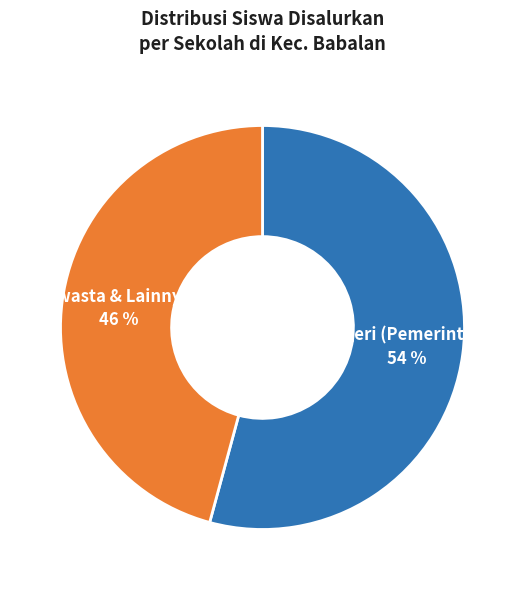

True or false: Swasta & Lainnya accounts for 46% of the total.

True